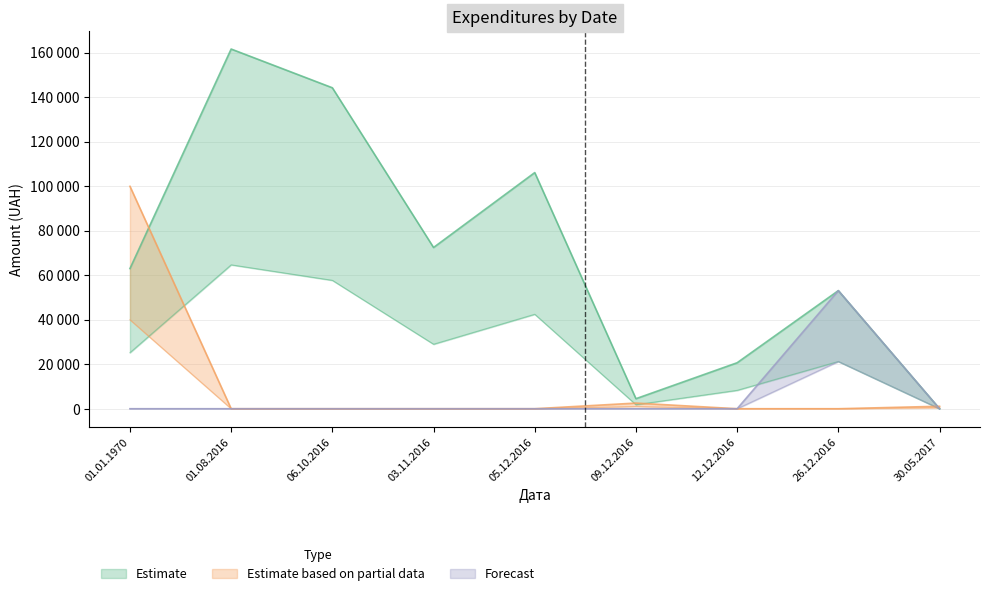

Reading left to right, extract all data points from this chart.

Estimate: 01.01.1970=25182.8	01.08.2016=64625.8	06.10.2016=57666.2	03.11.2016=28970.5	05.12.2016=42428.0	09.12.2016=1804.0	12.12.2016=8262.4	26.12.2016=21220.6	30.05.2017=0.0
Estimate based on partial data: 01.01.1970=99900.0	01.08.2016=0.0	06.10.2016=0.0	03.11.2016=0.0	05.12.2016=0.0	09.12.2016=2541.0	12.12.2016=0.0	26.12.2016=0.0	30.05.2017=1105.4
Forecast: 01.01.1970=0.0	01.08.2016=0.0	06.10.2016=0.0	03.11.2016=0.0	05.12.2016=0.0	09.12.2016=0.0	12.12.2016=0.0	26.12.2016=53051.4	30.05.2017=0.0